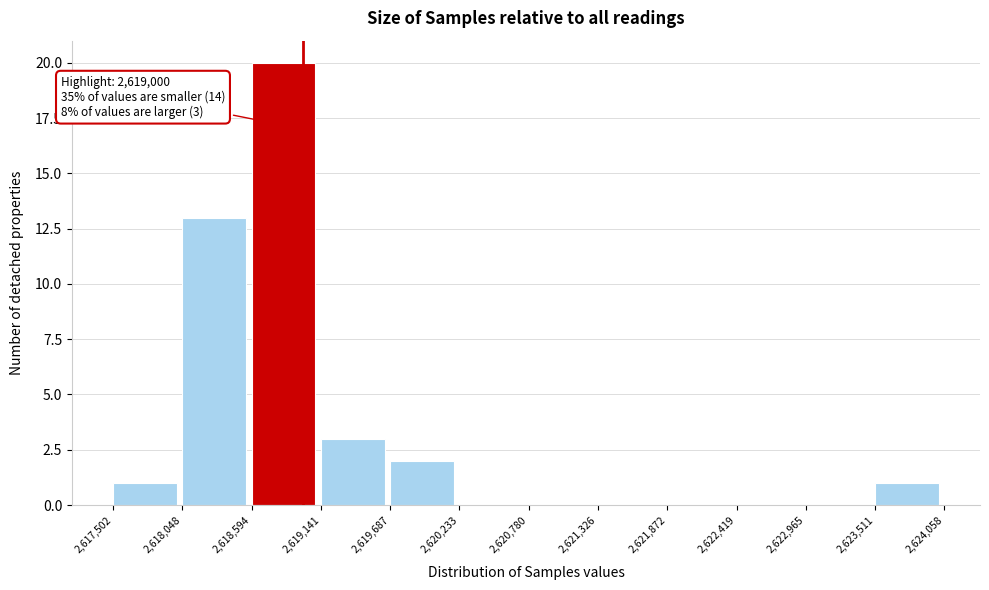

Which range on the x-axis has the tallest bar?

2,618,594 to 2,619,141